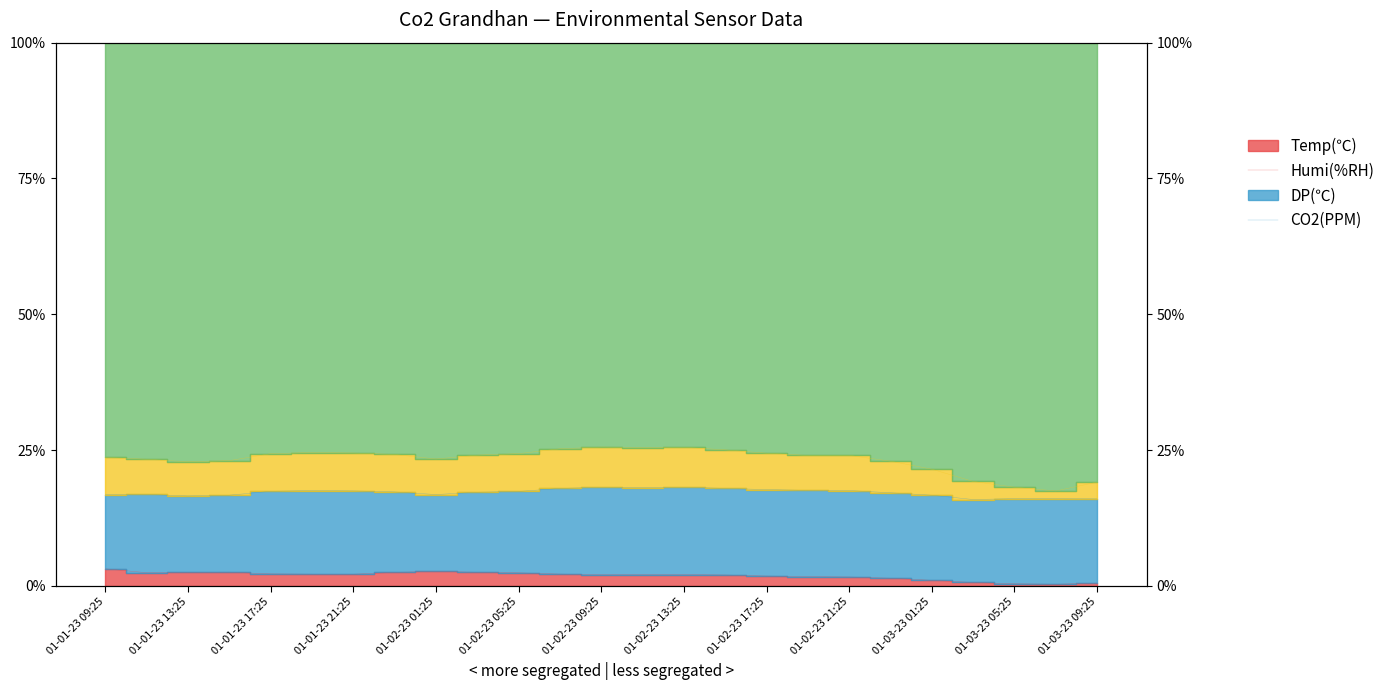

Does the chart display data point markers on the line(s)?

No